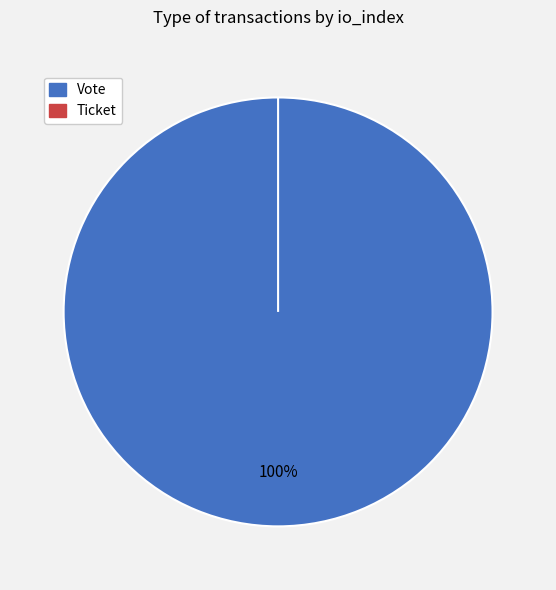

What is the total percentage of Vote (io_index=1) and Ticket (io_index=0)?

100.0%